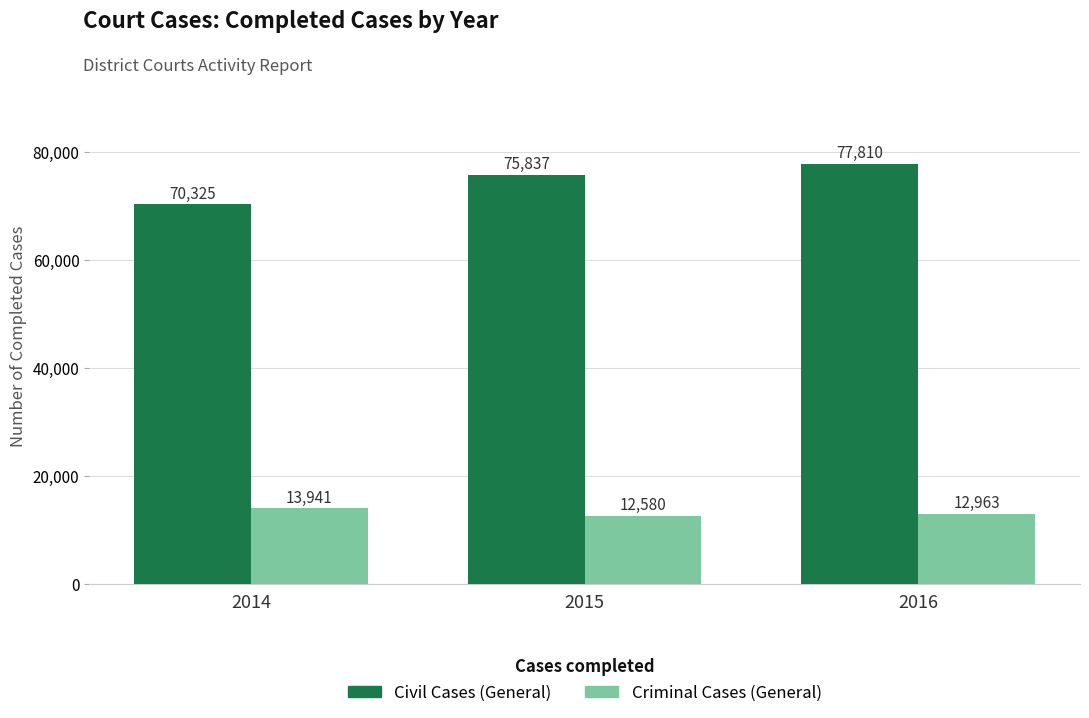

True or false: Criminal Cases (General) has a value of 23285 at 2016.

False